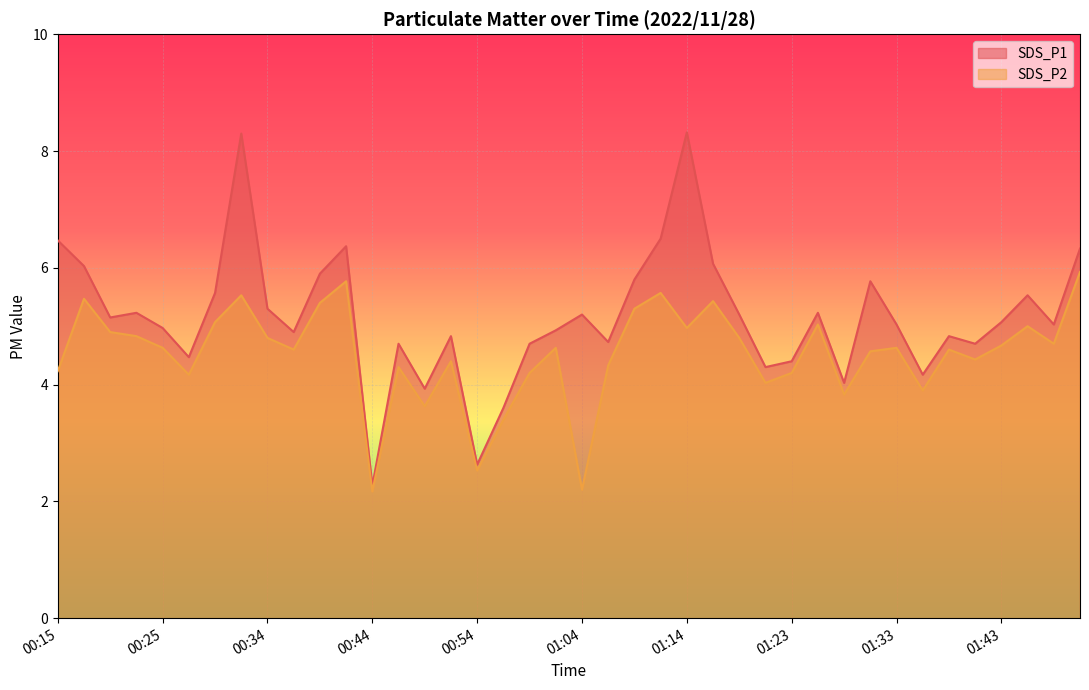

Where is SDS_P2 nearest to the value 4?

01:21